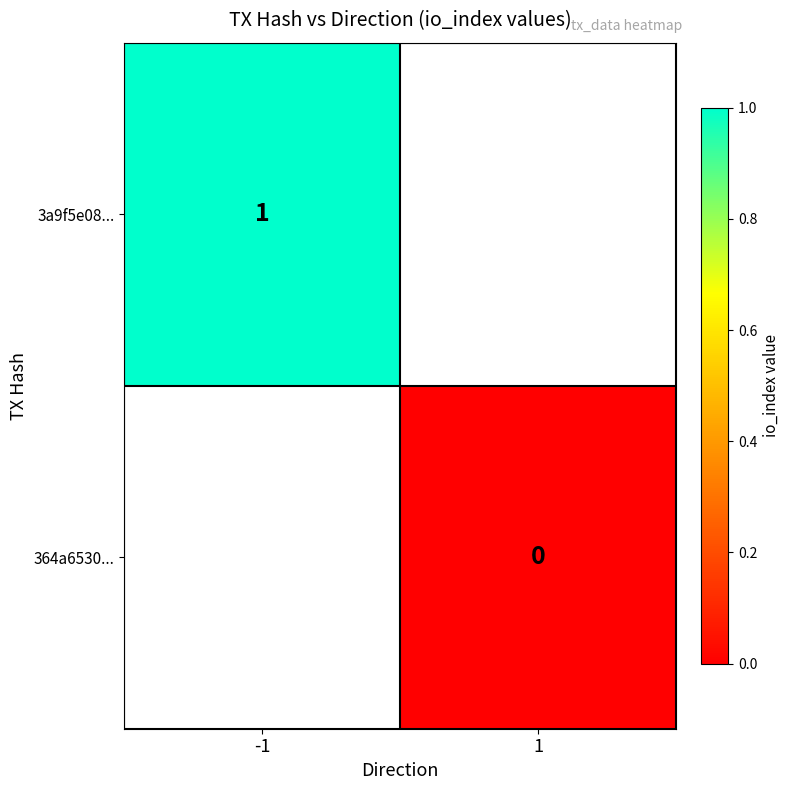

The 3a9f5e08... series shows 2 at -1. True or false?

False